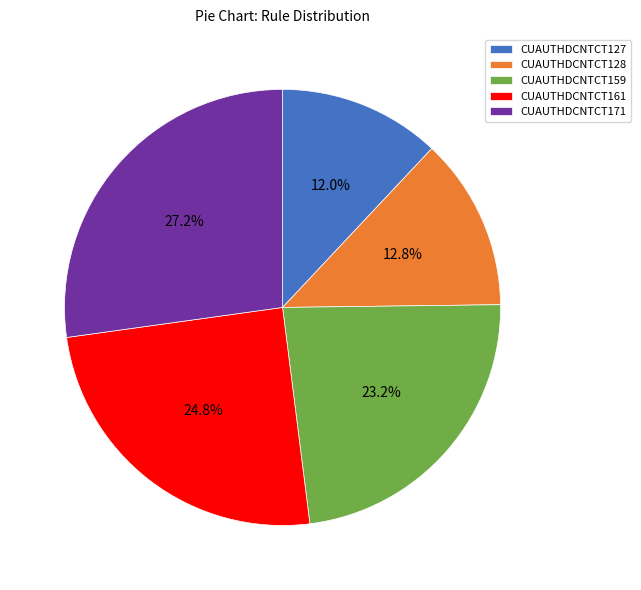

To the nearest percent, what is the average slice percentage?

20%